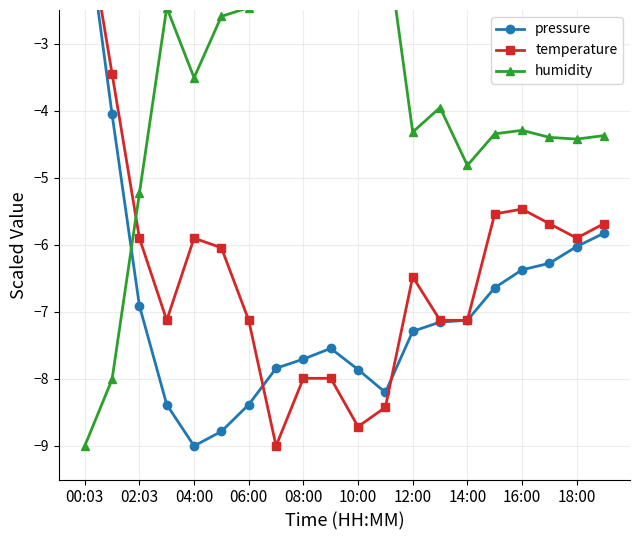

Reading left to right, transcribe all the data shown in this chart.

pressure: -1.0	-4.1	-6.9	-8.4	-9.0	-8.8	-8.4	-7.8	-7.7	-7.5	-7.9	-8.2	-7.3	-7.2	-7.1	-6.6	-6.4	-6.3	-6.0	-5.8
temperature: -1.0	-3.5	-5.9	-7.1	-5.9	-6.0	-7.1	-9.0	-8.0	-8.0	-8.7	-8.4	-6.5	-7.1	-7.1	-5.5	-5.5	-5.7	-5.9	-5.7
humidity: -9.0	-8.0	-5.2	-2.5	-3.5	-2.6	-2.5	-1.0	-2.0	-1.4	-1.2	-1.3	-4.3	-4.0	-4.8	-4.3	-4.3	-4.4	-4.4	-4.4